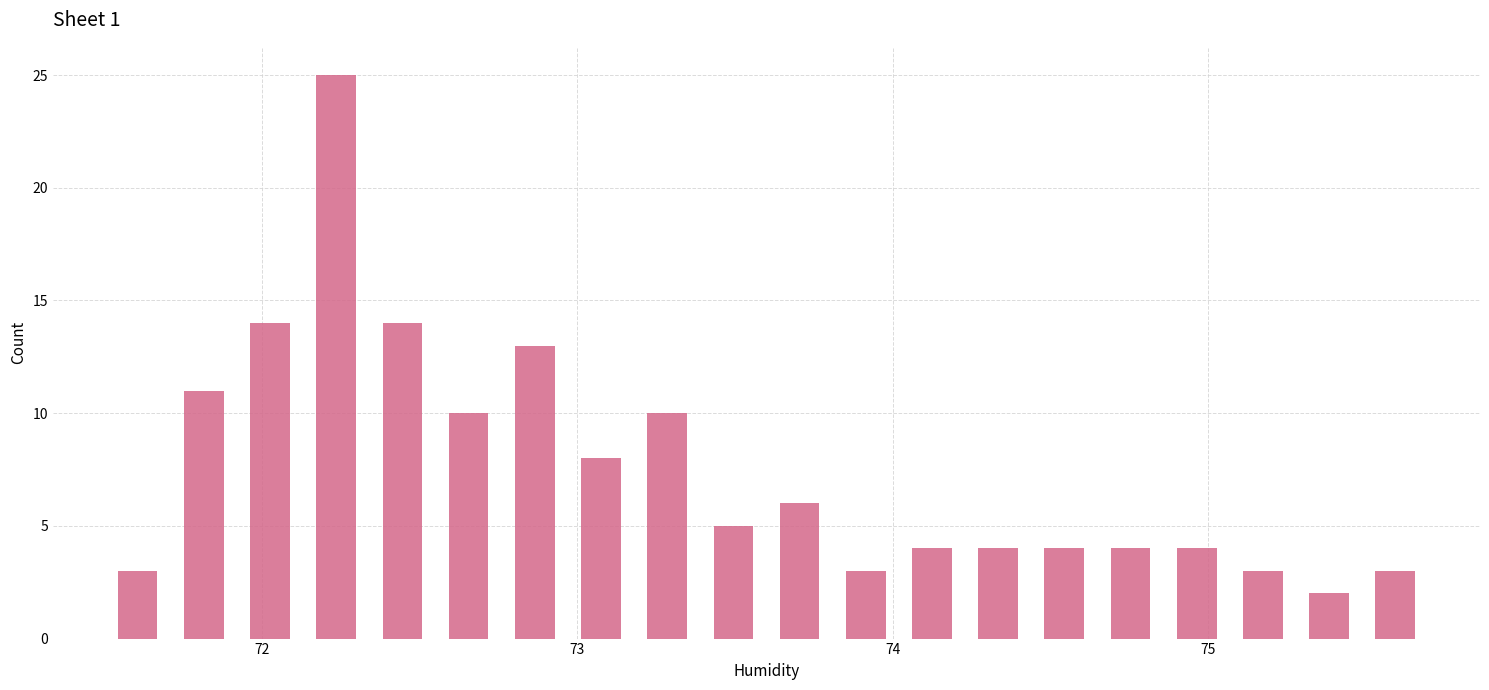

Around what value on the x-axis is the tallest bar? Give the approximate position of its centre, as read against the axis.

72.2